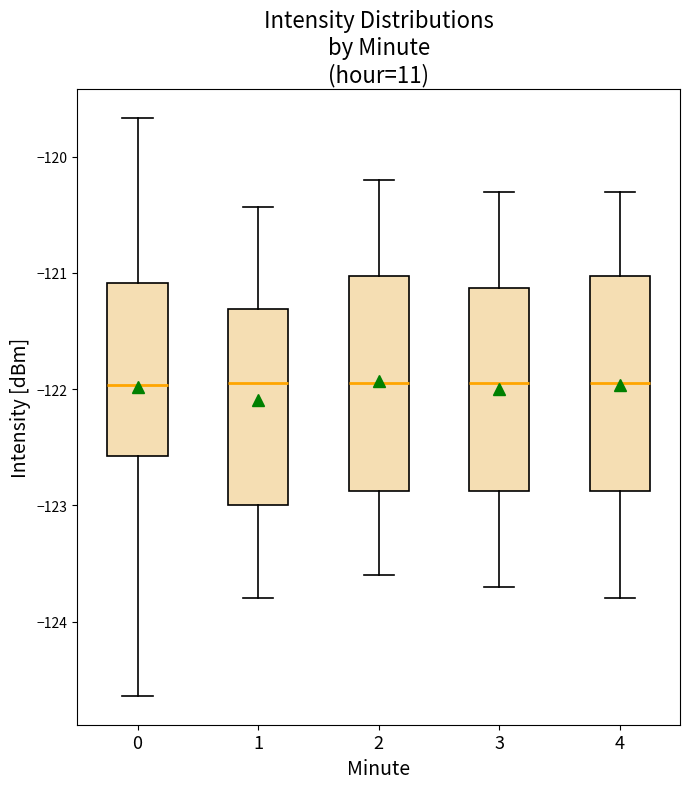

Where does the median line of the box at x = 4 sit on the y-axis? The values are not printed on the chart, so give them approximately, as read against the axis.

-121.9